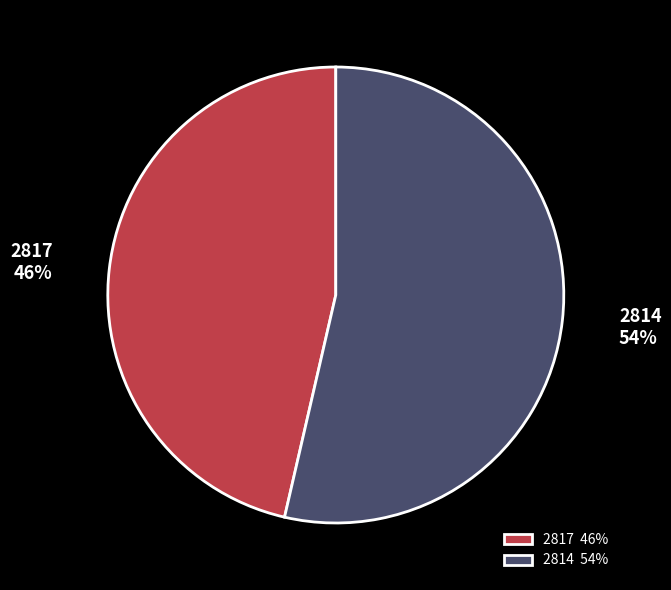

Between 2814 and 2817, which is larger?

2814